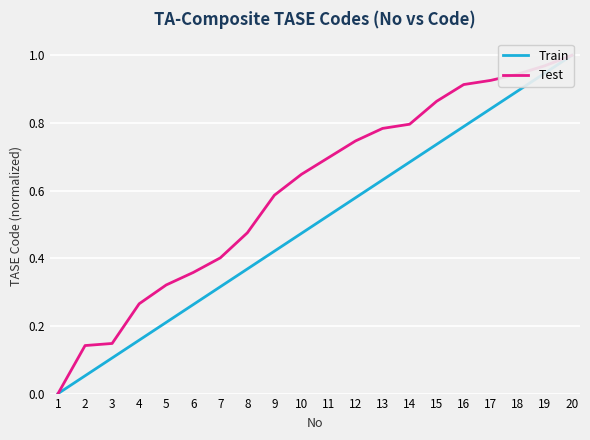

True or false: Test and Train cross at least once.

False